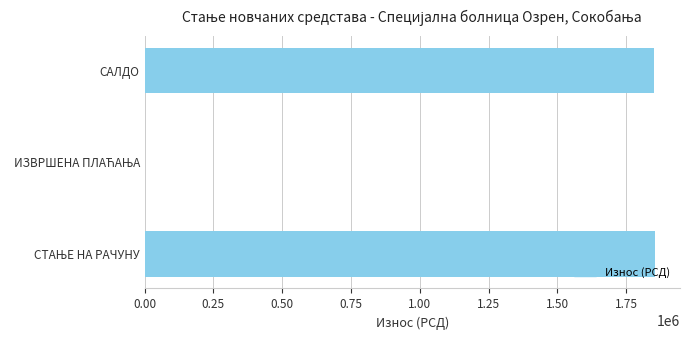

The chart shows a value of 1851405.8 at САЛДО. True or false?

True